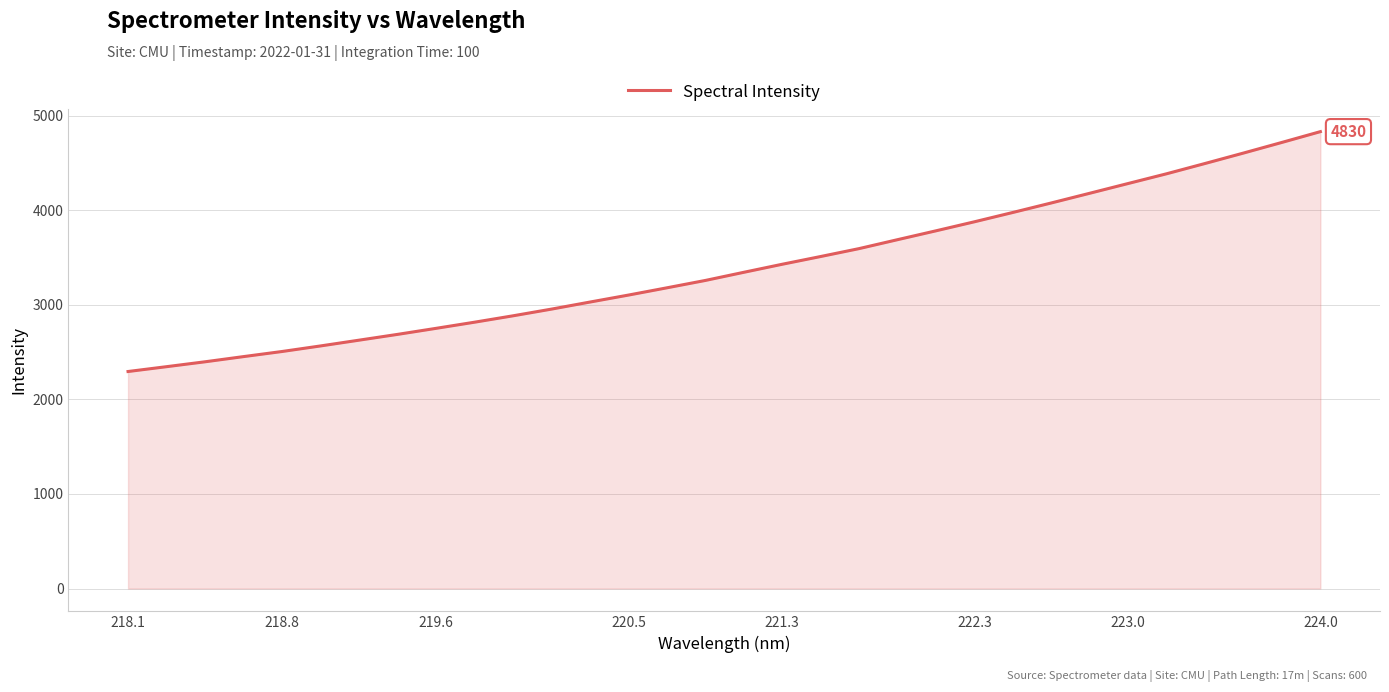

Reading left to right, what are all the values shown in this chart?

2294.3	2345.4	2397.1	2451.9	2505.9	2564.7	2625.7	2686.8	2750.6	2815.6	2883.2	2954.1	3028.6	3102.4	3179.2	3257.1	3343.2	3428.3	3510.3	3594.0	3688.4	3782.1	3877.6	3976.2	4076.6	4179.1	4282.3	4385.2	4493.9	4604.1	4716.5	4830.4